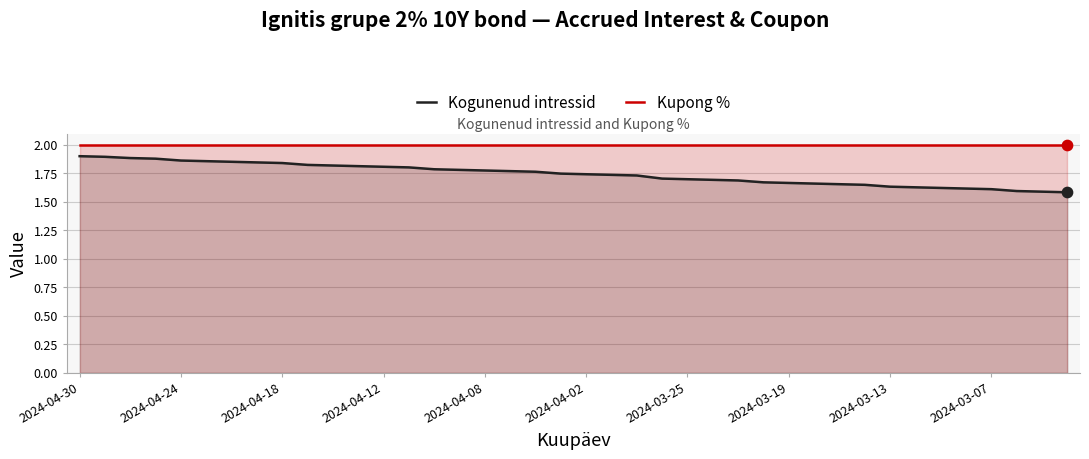

Which series has the largest total across all categories?

Kupong %